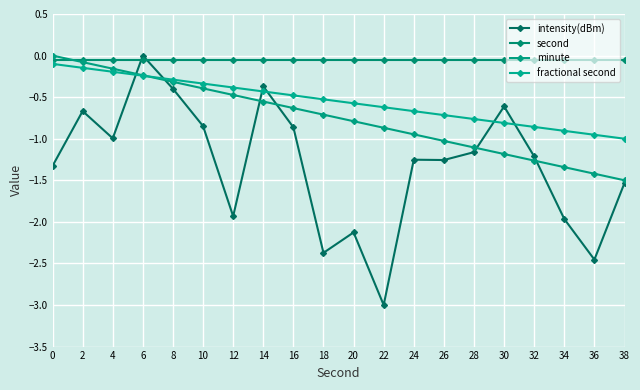

Rank the categories by intensity(dBm) value from lowest to highest.

22, 36, 18, 20, 34, 12, 38, 0, 26, 24, 32, 28, 4, 16, 10, 2, 30, 8, 14, 6